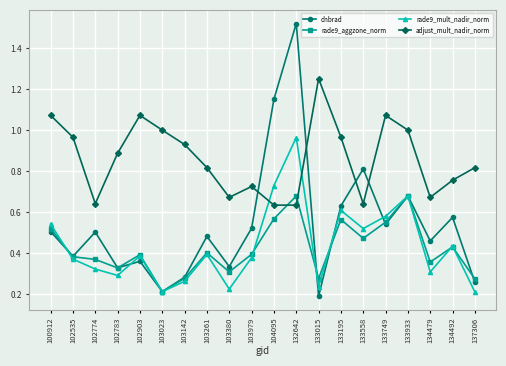

True or false: rade9_aggzone_norm has a value of 0.2 at 103023.

True